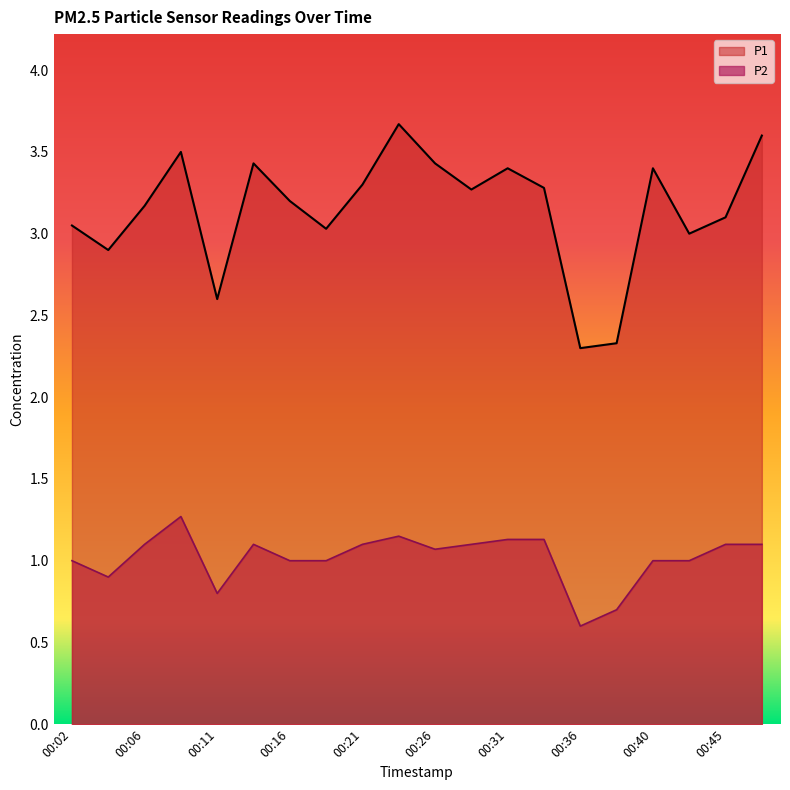

What is the value of the P2 point at the 13th from the left?

1.1